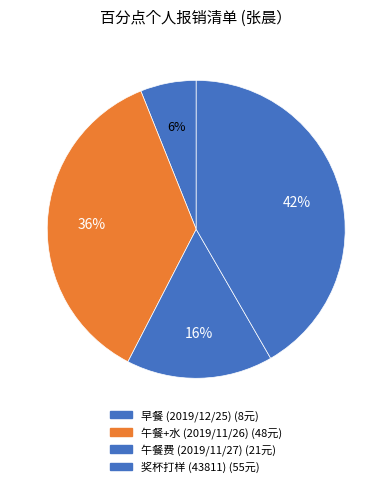

To the nearest percent, what is the difference between the 早餐 (2019/12/25) and 午餐费 (2019/11/27) slice percentages?

10%